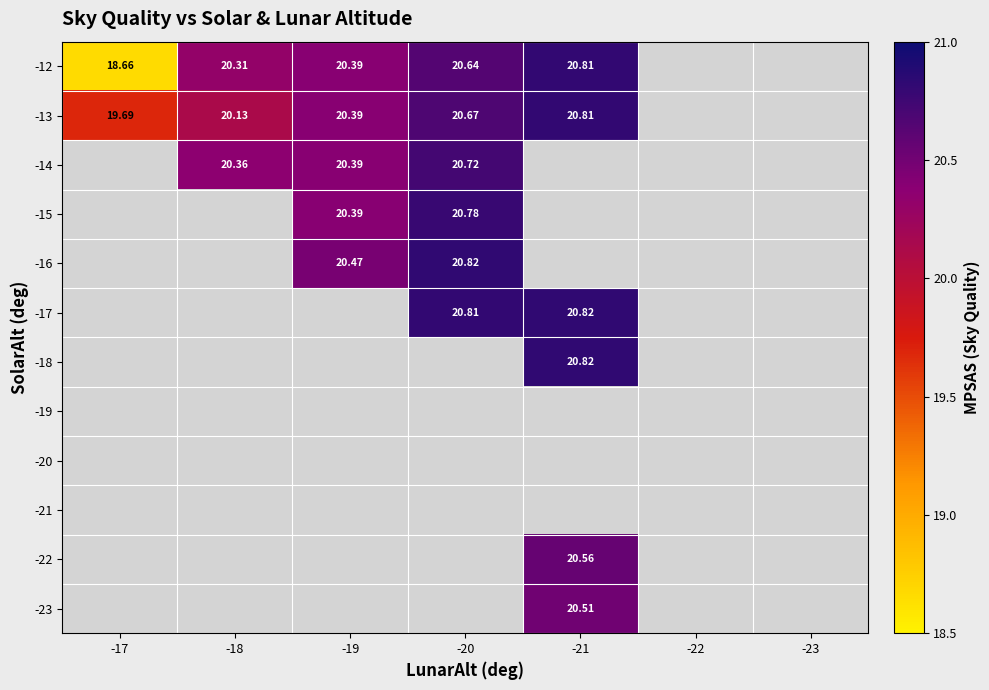

Which series has the largest range (max minus min)?

-12